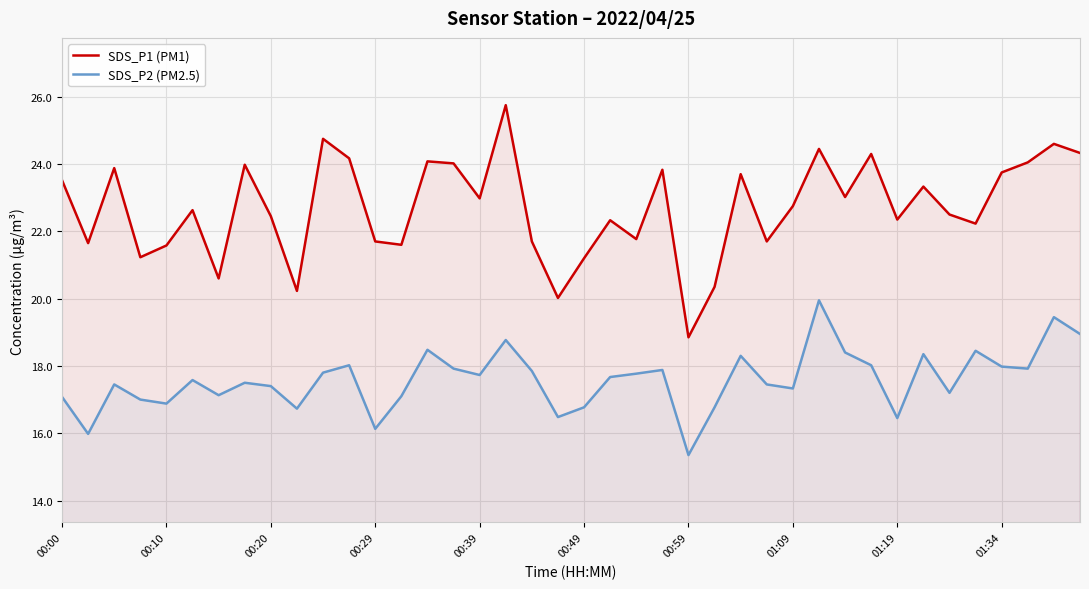

The value of SDS_P2 (PM2.5) at 01:09 is 17.3. True or false?

True